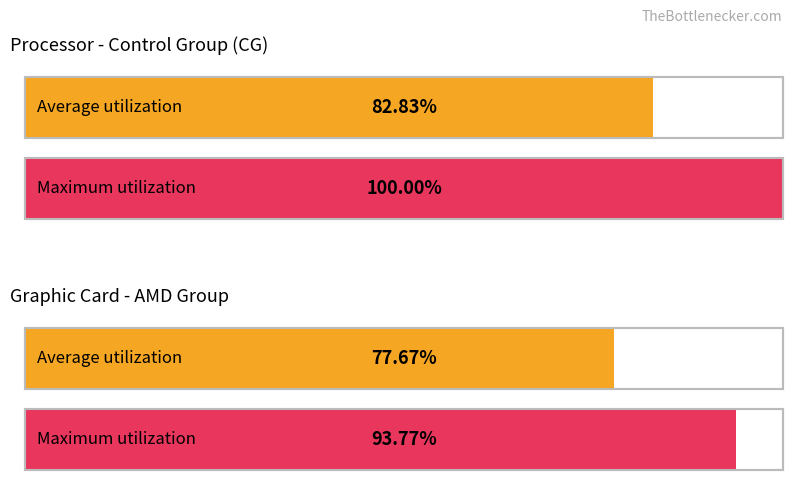

At which label does Maximum utilization first exceed 40?

CG